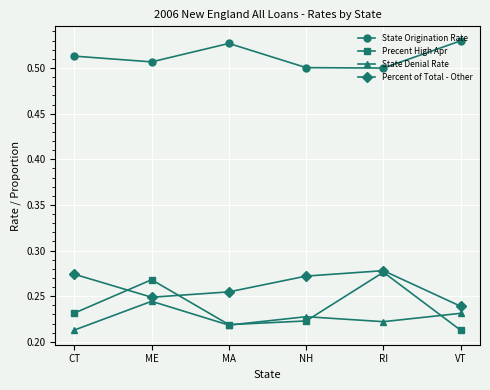

The value of Precent High Apr at RI is 0.5. True or false?

False